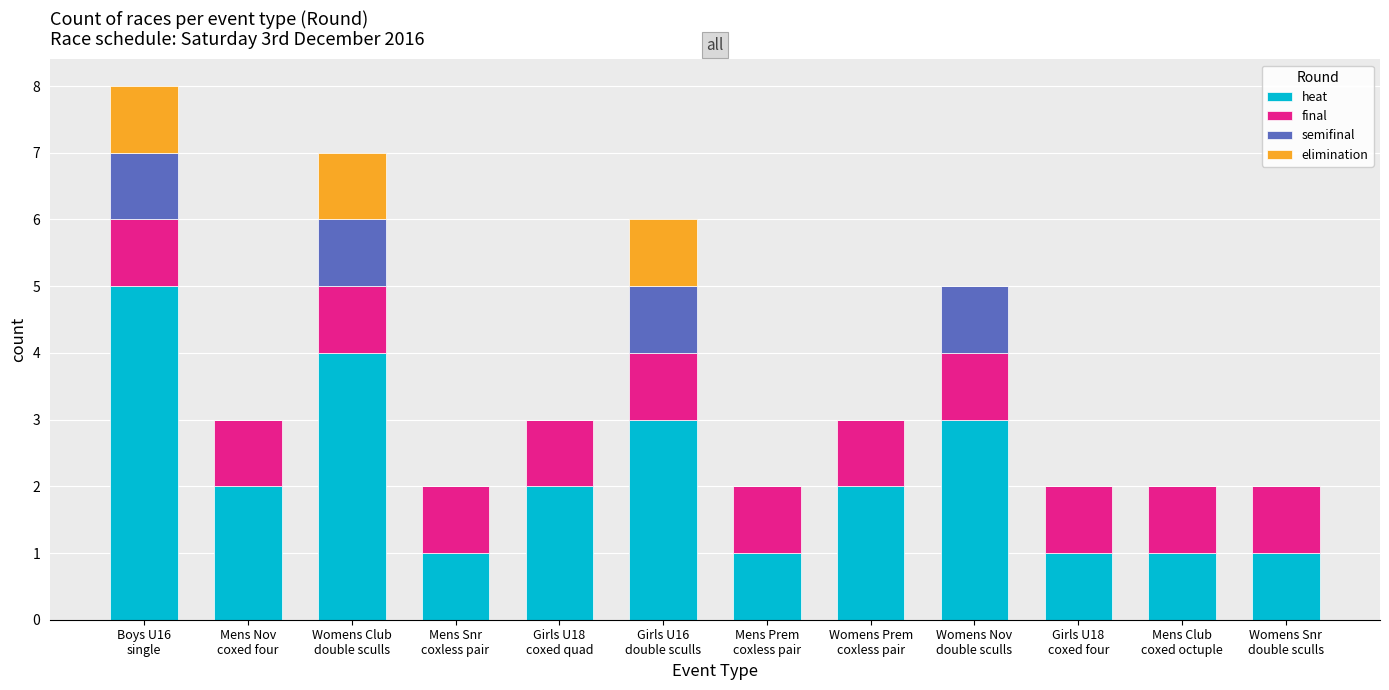

What is the maximum value for heat?

5